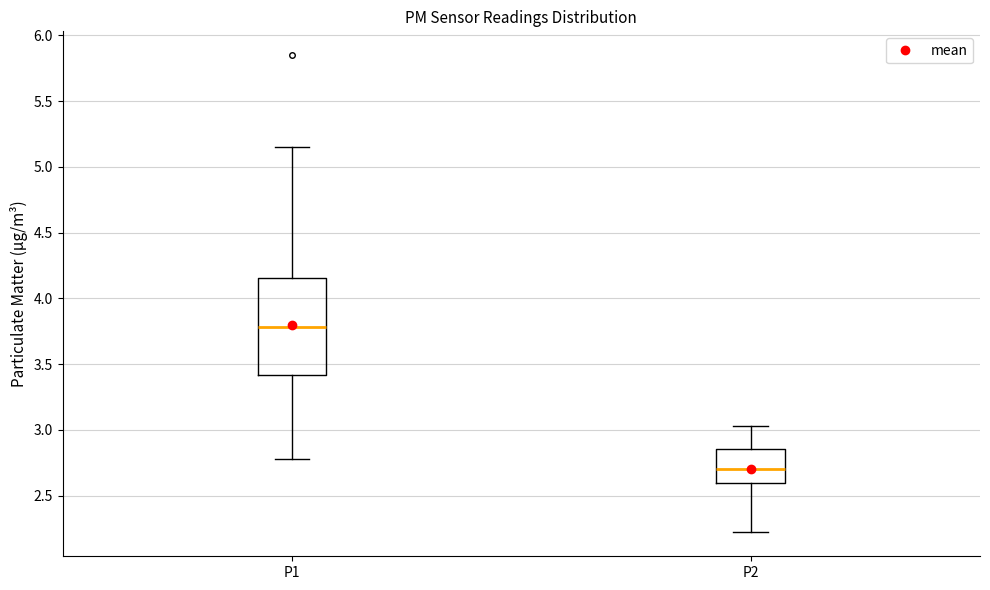

Where does the median line of the box for P2 sit on the y-axis? The values are not printed on the chart, so give them approximately, as read against the axis.

2.70